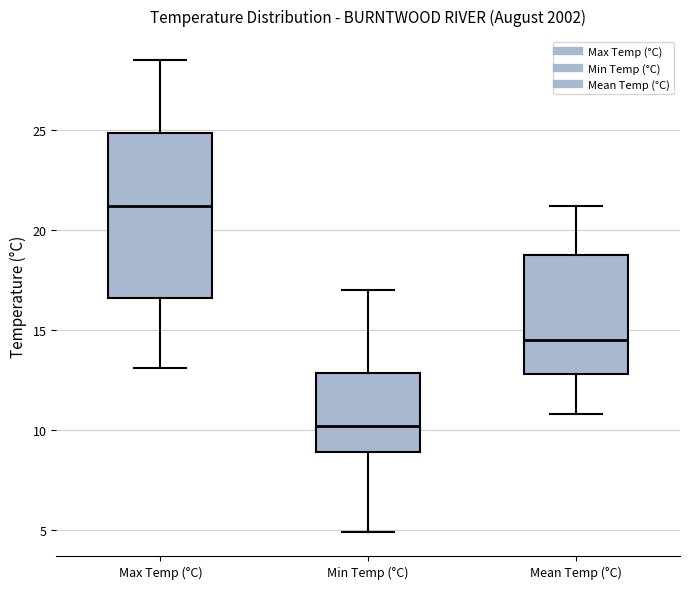

Which box is the tallest, from its lower edge to its upper edge?

Max Temp (°C)